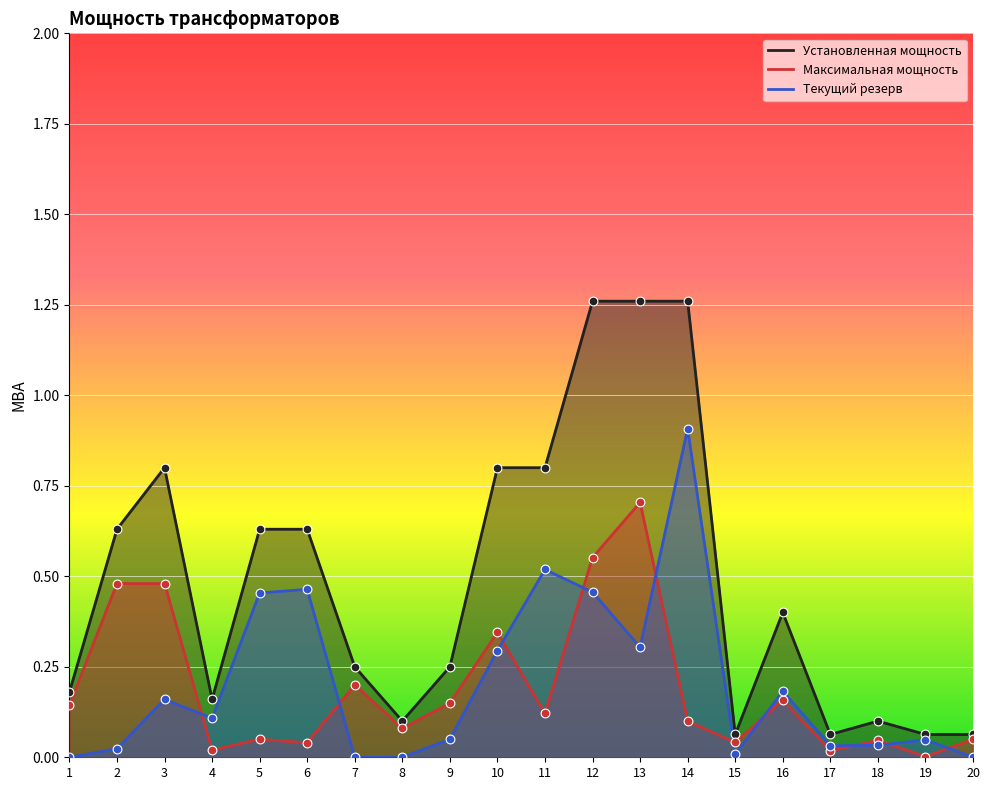

Which series has the largest Y range (max minus min)?

Установленная мощность